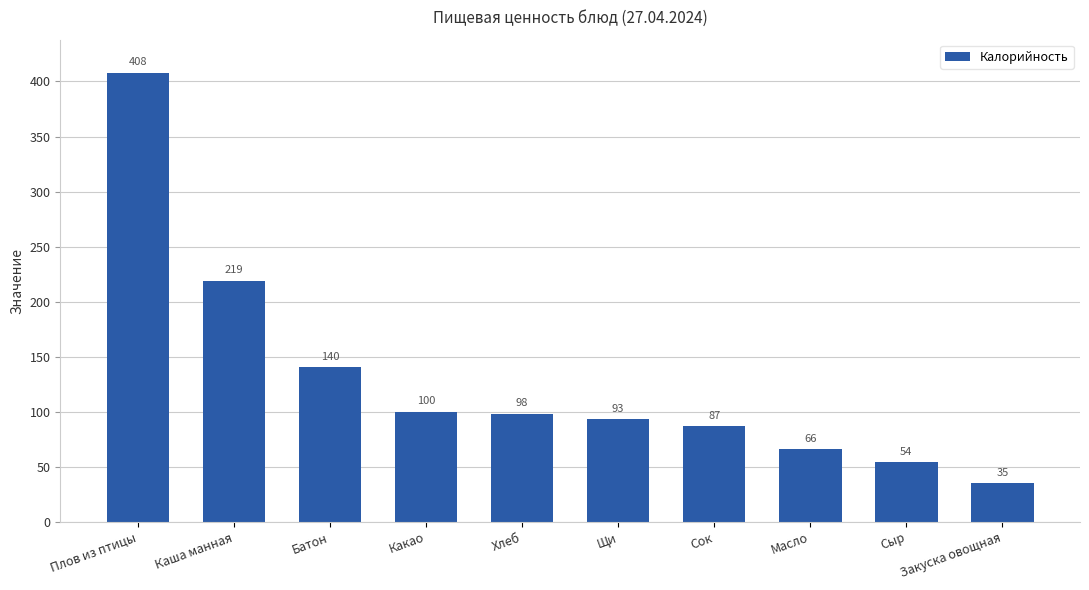

Rank the categories by value from highest to lowest.

Плов из птицы, Каша манная, Батон, Какао, Хлеб, Щи, Сок, Масло, Сыр, Закуска овощная